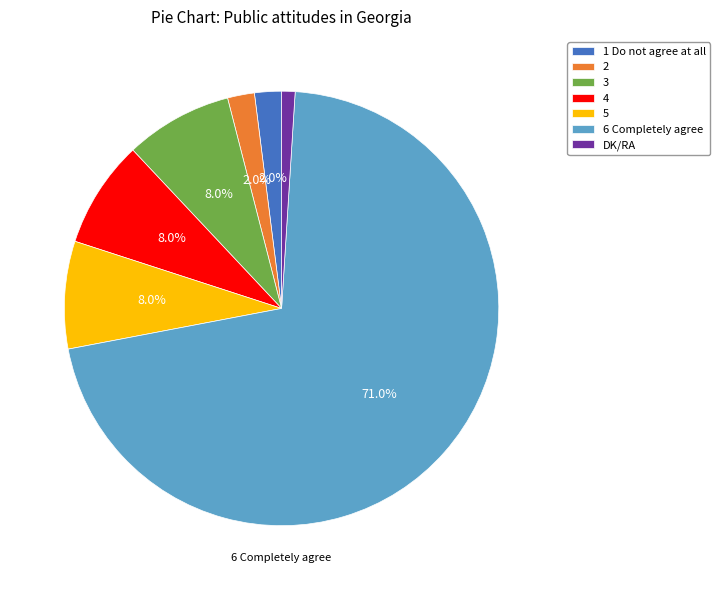

To the nearest percent, what portion does 2 represent?

2%